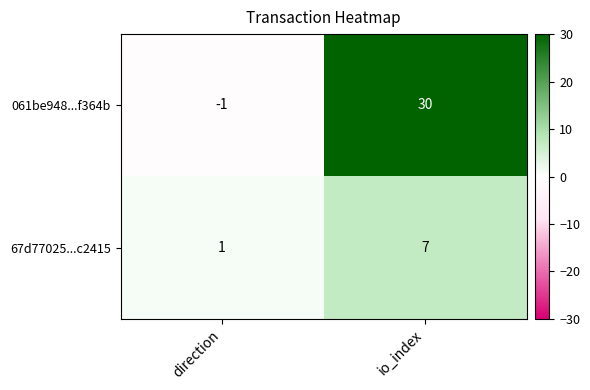

Reading right to left, extract all data points from this chart.

061be948...f364b: 30	-1
67d77025...c2415: 7	1